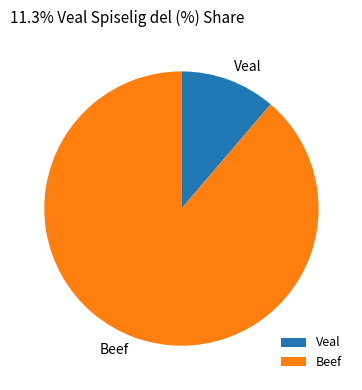

Which category has the smallest portion of the pie?

Veal